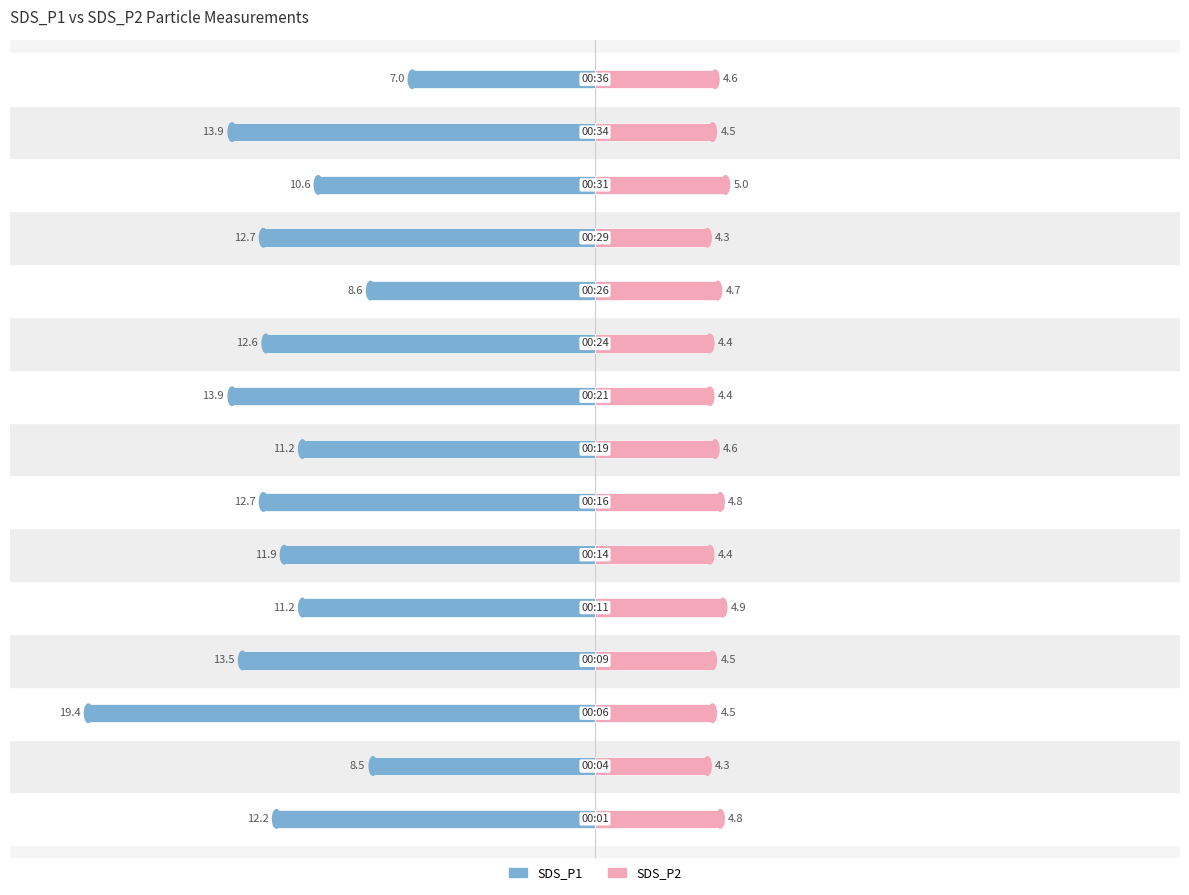

What is the difference between the maximum and minimum values in the SDS_P1 series?

12.4